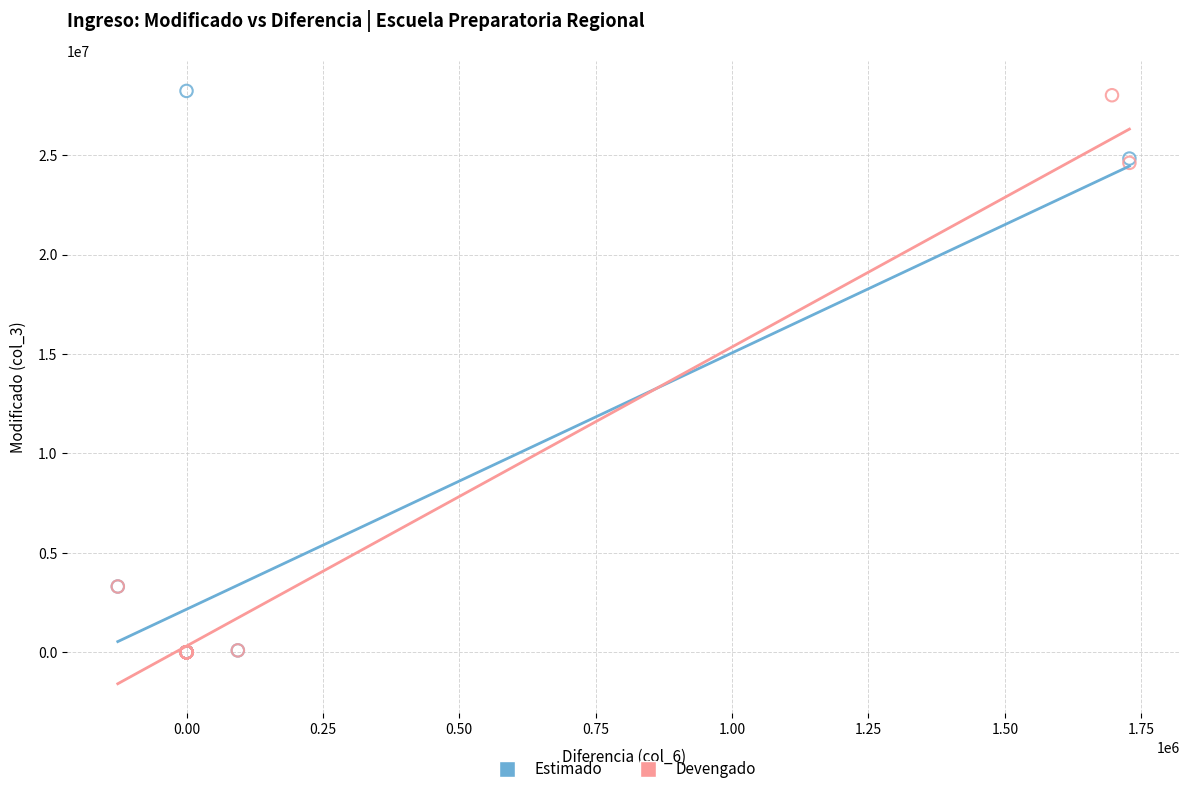

Which series has the largest Y range (max minus min)?

Estimado